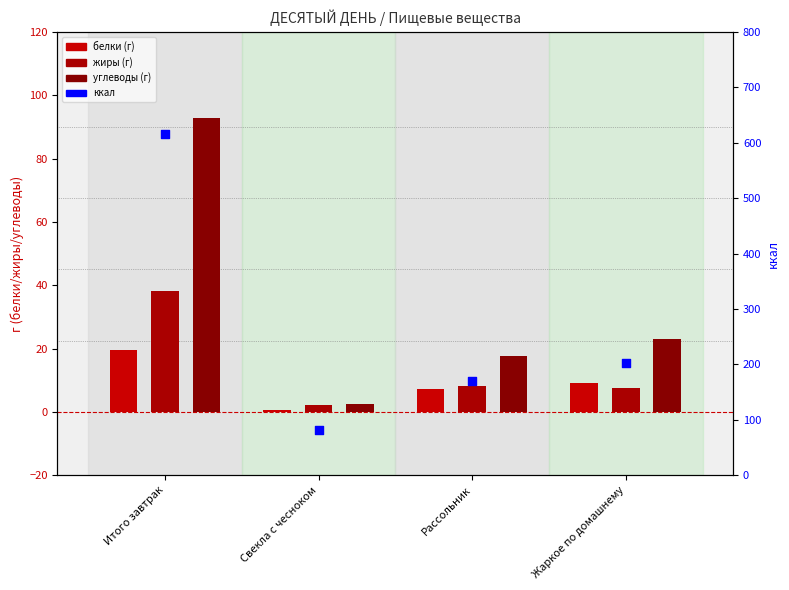

Is the value of жиры at Свекла с чесноком greater than the value of ккал at Свекла с чесноком?

No